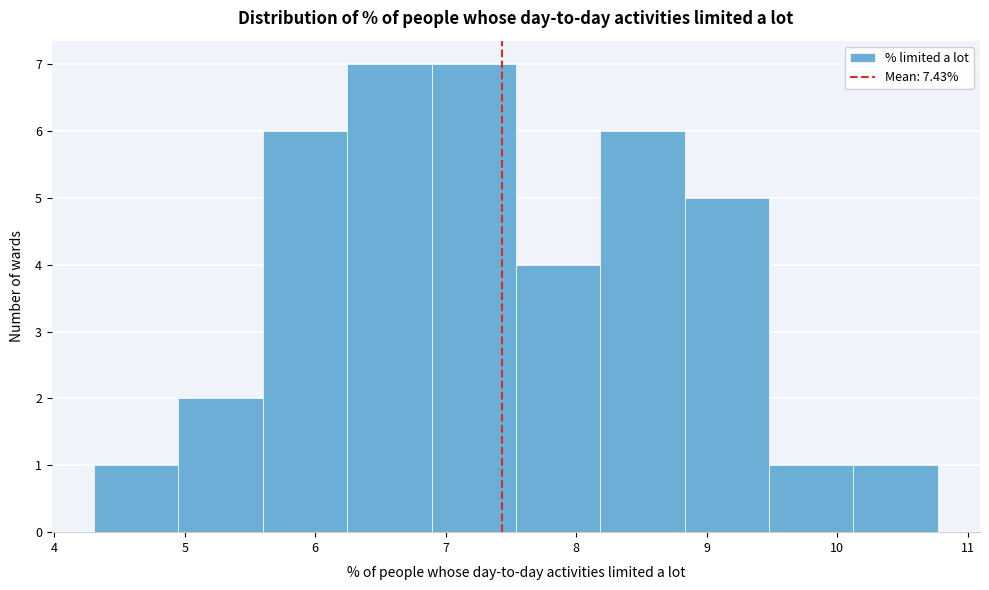

Reading left to right, transcribe this chart: for each bar, give the range it covers on the x-axis and its height. Neither the bar edges nor the heights are printed on the chart, so give them approximately, as read against the axes.

4.3 to 5.0: 1
5.0 to 5.6: 2
5.6 to 6.2: 6
6.2 to 6.9: 7
6.9 to 7.5: 7
7.5 to 8.2: 4
8.2 to 8.8: 6
8.8 to 9.5: 5
9.5 to 10.1: 1
10.1 to 10.8: 1